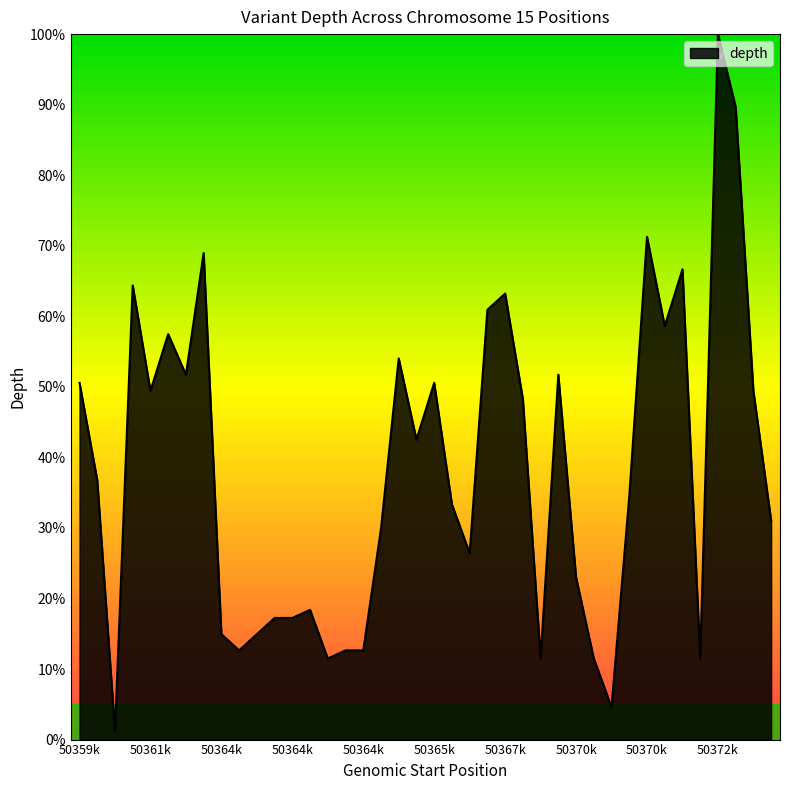

What is the maximum value shown in the chart?

100.0